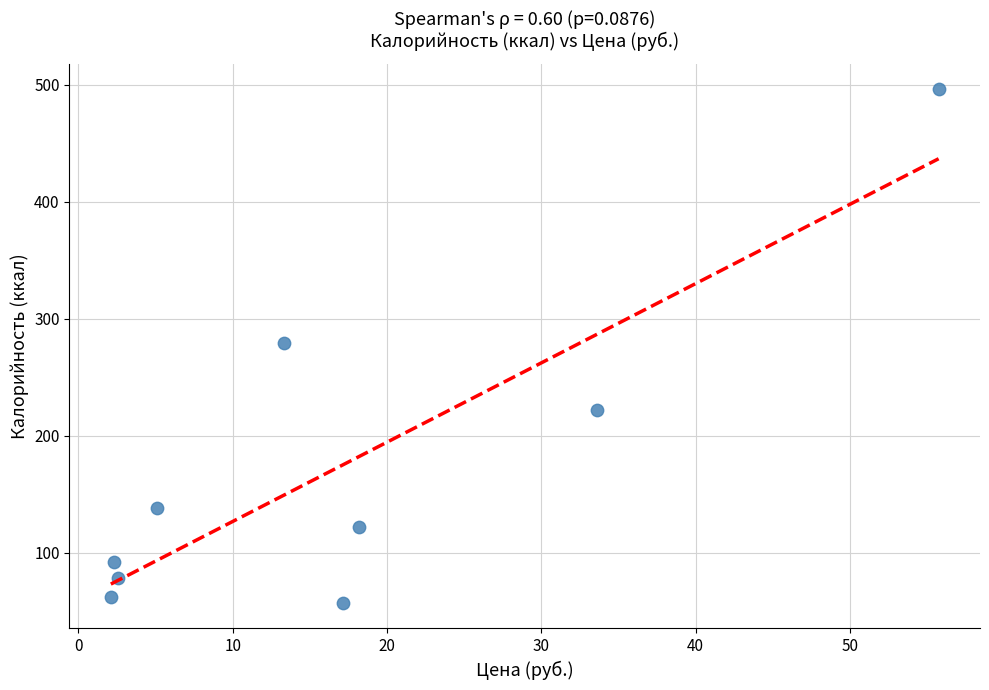

What is the range of X values (max minus min)?

53.6